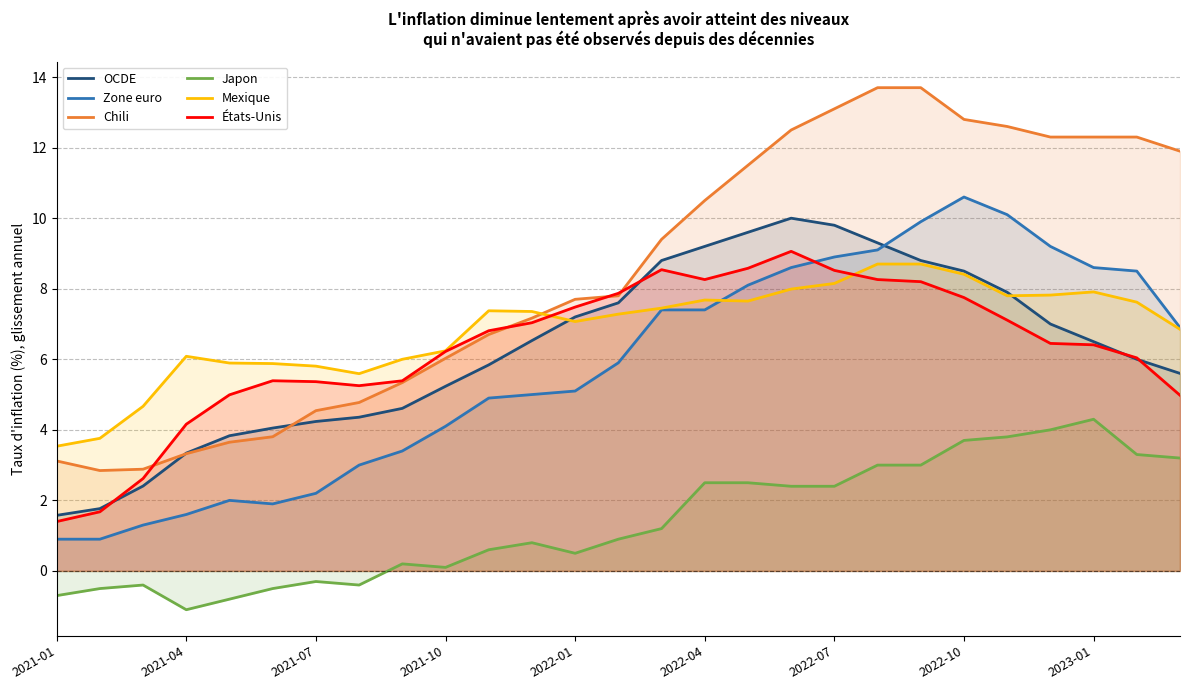

What is the value of the Japon point at the 15th from the left?

1.2